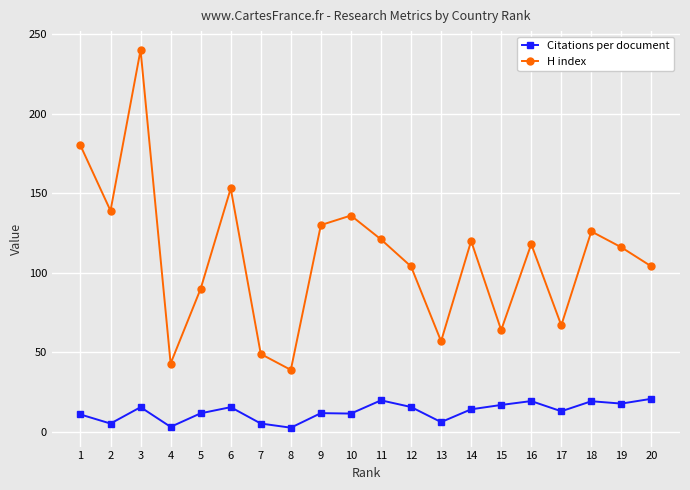

Where is the first local minimum for H index?

2